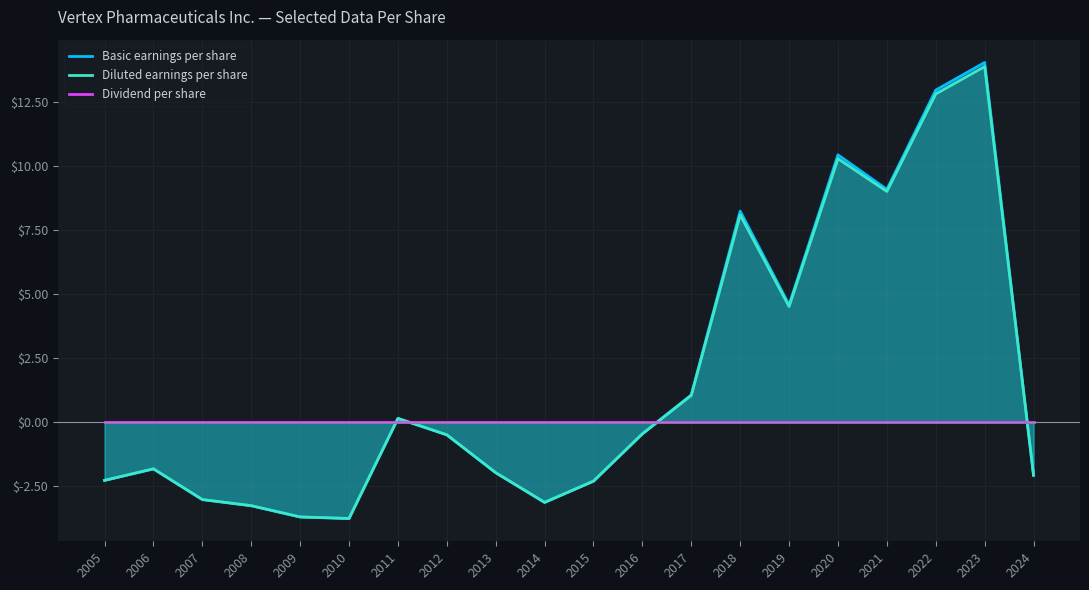

How many values in Basic earnings per share are below zero?

12